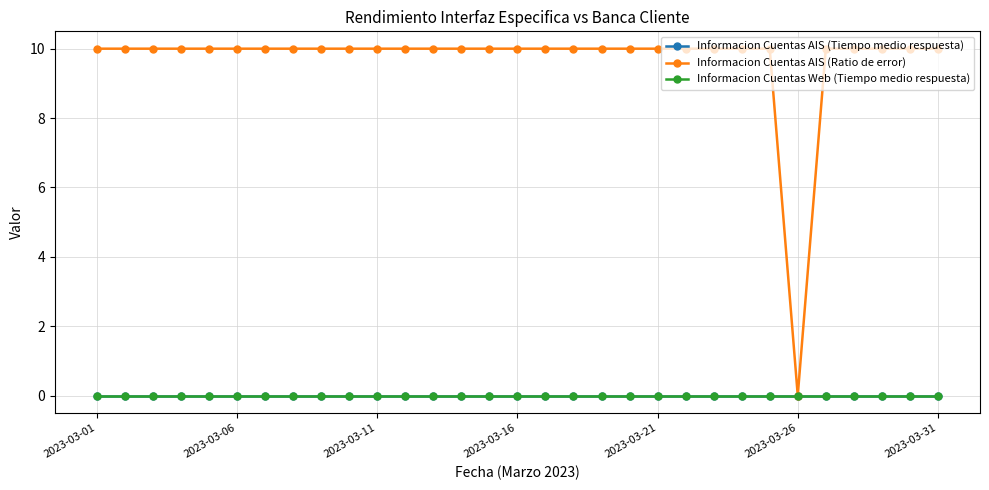

What is the greatest value displayed?

10